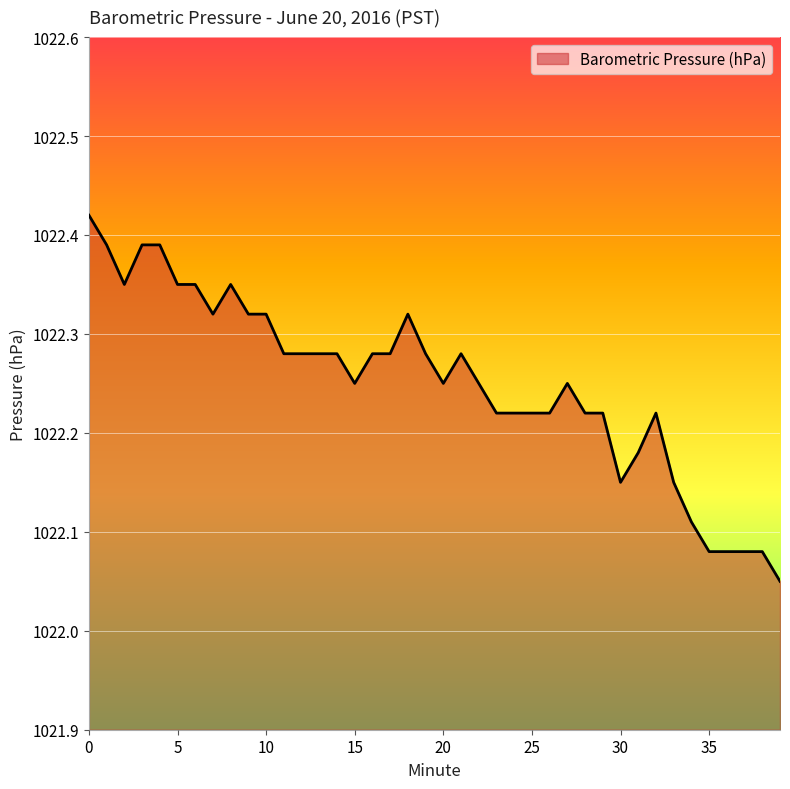

The value at 35 is 596.1. True or false?

False